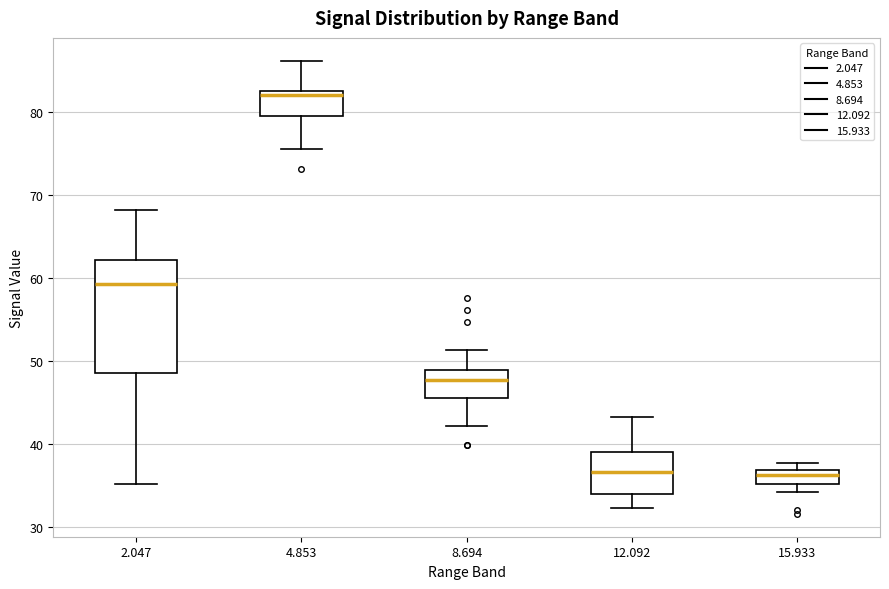

Reading left to right, read every box against the y-axis: the position of its median line, the range the box covers, and the ends of its whiskers. The values are not printed on the chart, so give them approximately, as read against the axis.

2.047: median 59, box 49 to 62, whiskers 35 to 68
4.853: median 82, box 80 to 83, whiskers 76 to 86
8.694: median 48, box 46 to 49, whiskers 42 to 51
12.092: median 37, box 34 to 39, whiskers 32 to 43
15.933: median 36, box 35 to 37, whiskers 34 to 38